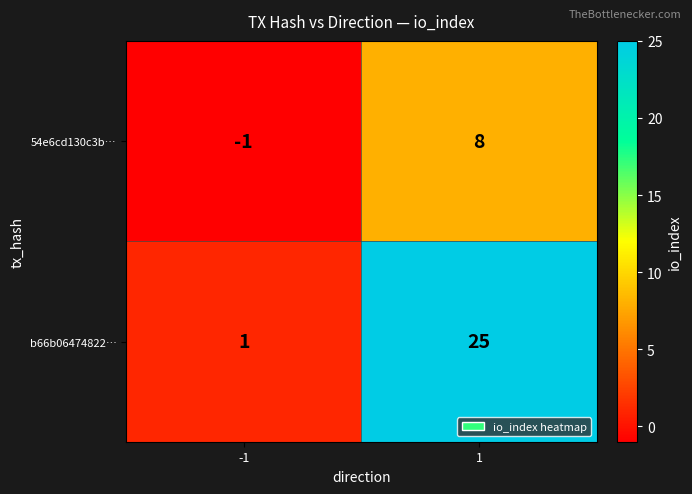

Which series has the largest range (max minus min)?

b66b06474822…